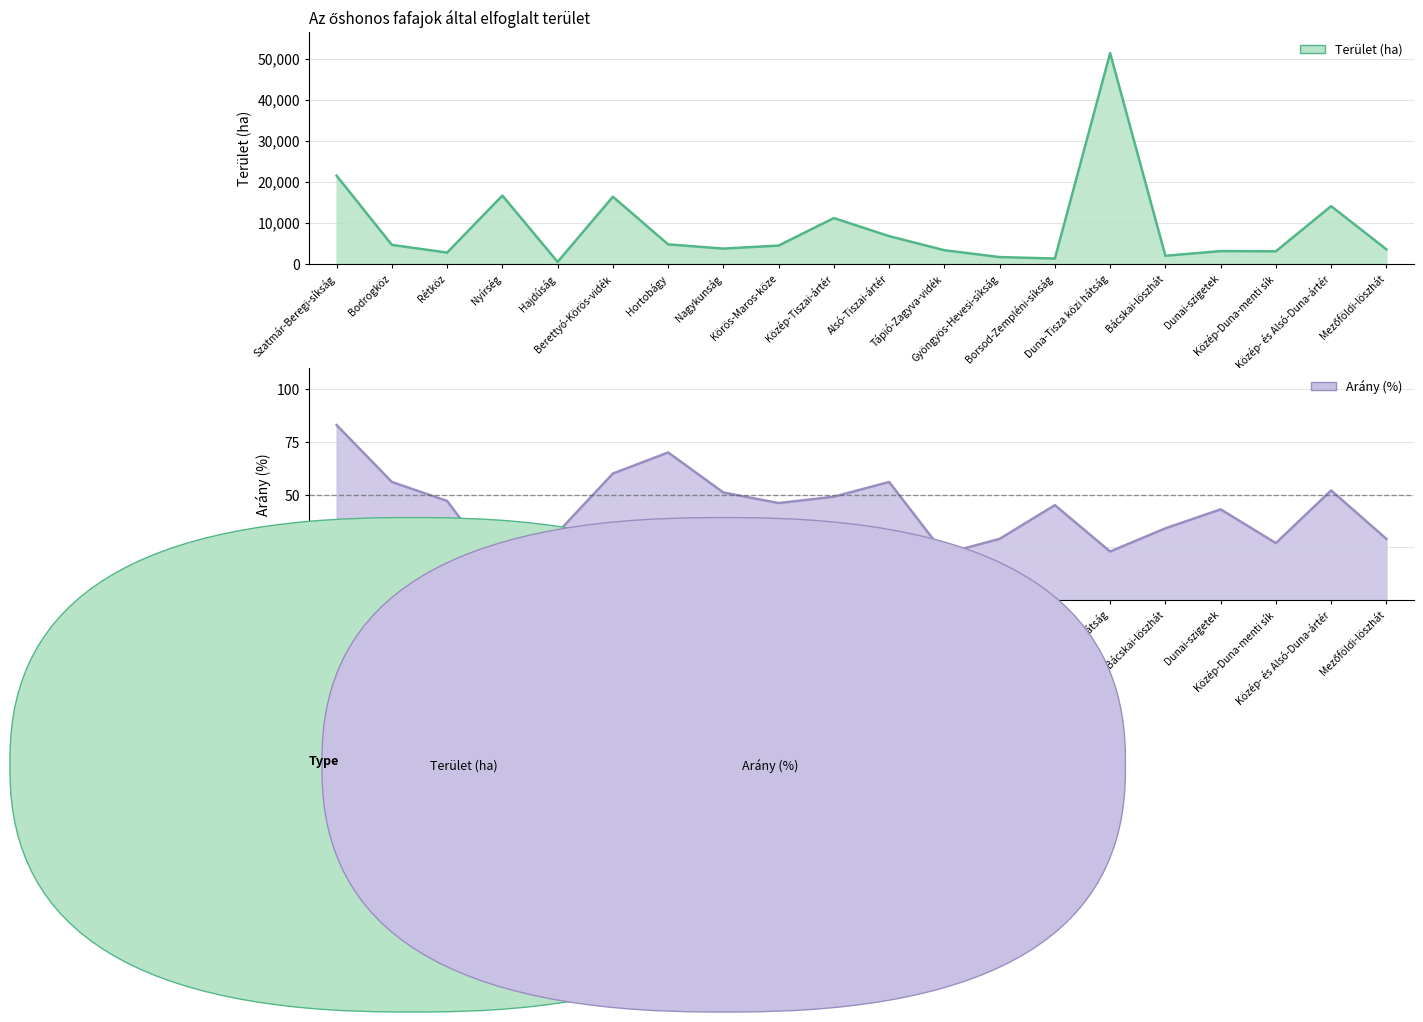

How many interior local valleys does the Terület (ha) series have?

6